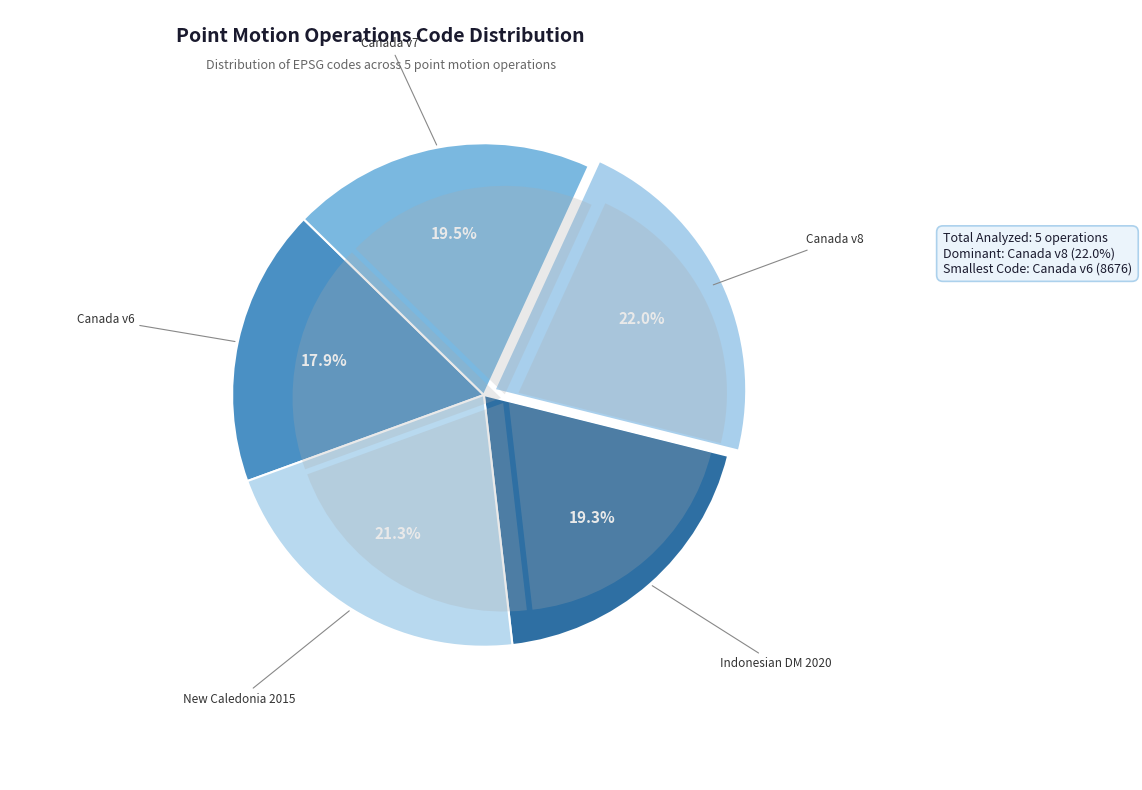

To the nearest percent, what is the difference between the largest and smallest slice percentages?

4%